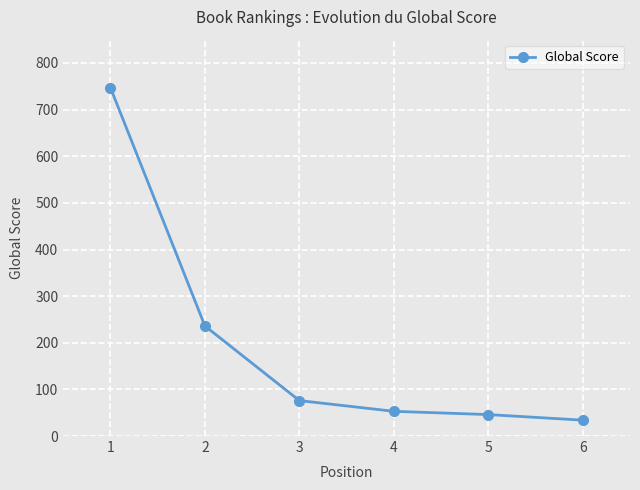

What is the change in value from 1 to 3?

-671